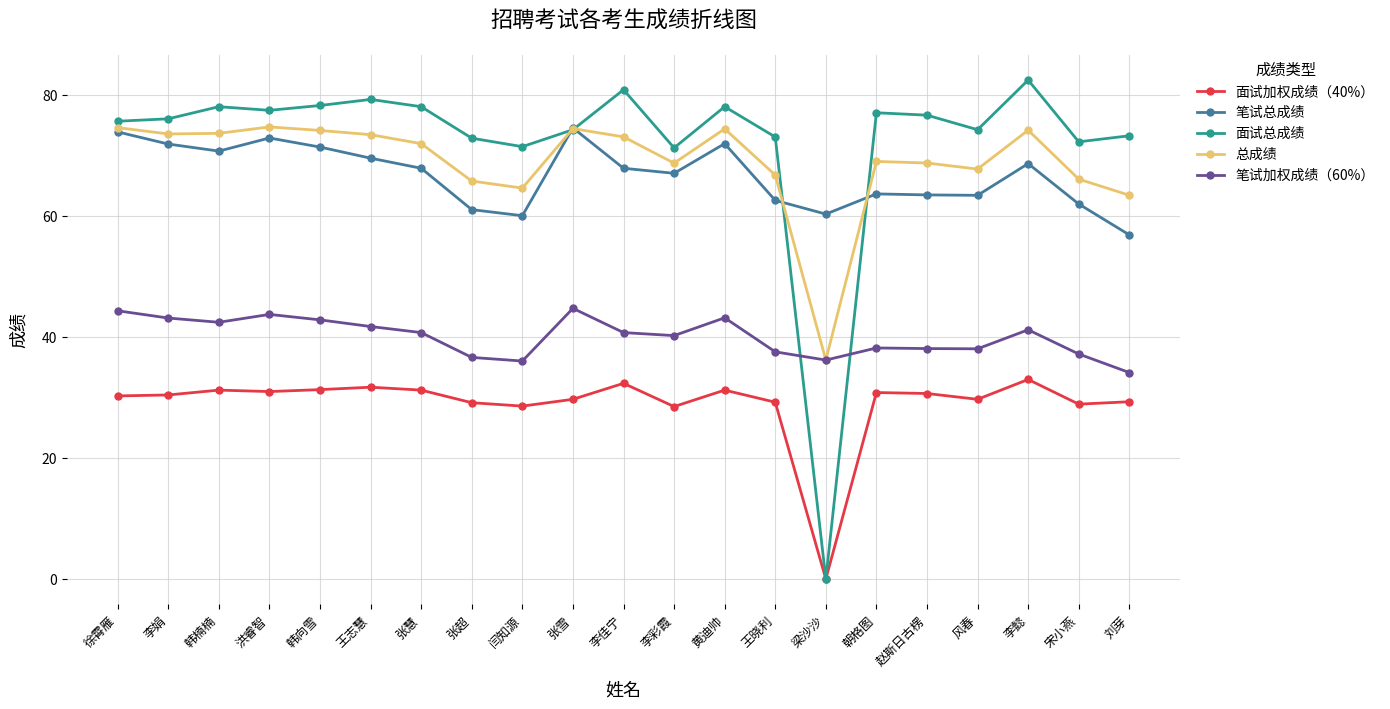

What is the difference between the maximum and second lowest values in the 面试总成绩 series?

11.2